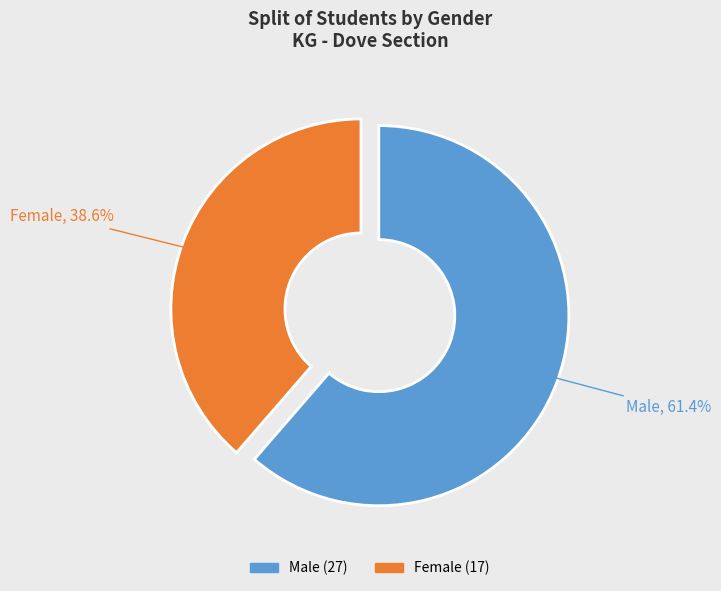

To the nearest percent, what is the difference between the largest and smallest slice percentages?

23%